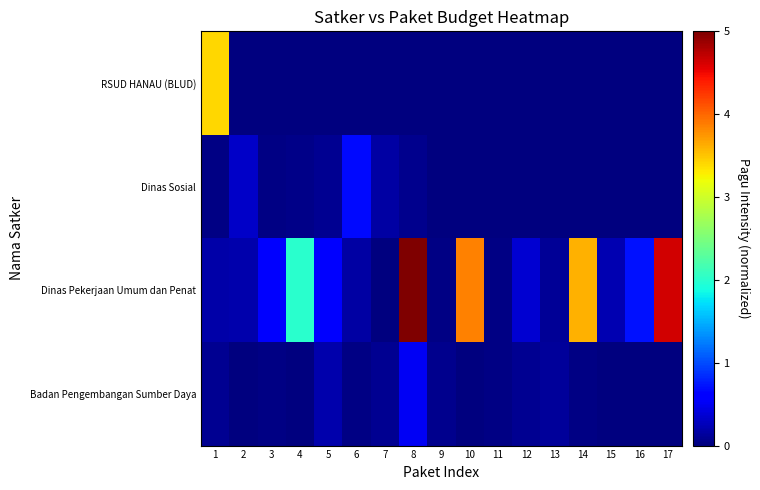

Reading left to right, list all the values displayed in this chart.

RSUD HANAU (BLUD): 1=3.4	2=0.0	3=0.0	4=0.0	5=0.0	6=0.0	7=0.0	8=0.0	9=0.0	10=0.0	11=0.0	12=0.0	13=0.0	14=0.0	15=0.0	16=0.0	17=0.0
Dinas Sosial: 1=0.0	2=0.3	3=0.0	4=0.1	5=0.1	6=0.7	7=0.2	8=0.1	9=0.0	10=0.0	11=0.0	12=0.0	13=0.0	14=0.0	15=0.0	16=0.0	17=0.0
Dinas Pekerjaan Umum dan Penat: 1=0.2	2=0.2	3=0.6	4=2.0	5=0.6	6=0.2	7=0.0	8=5.0	9=0.0	10=3.9	11=0.0	12=0.4	13=0.1	14=3.6	15=0.2	16=0.7	17=4.6
Badan Pengembangan Sumber Daya: 1=0.1	2=0.0	3=0.0	4=0.0	5=0.2	6=0.0	7=0.1	8=0.5	9=0.1	10=0.0	11=0.0	12=0.1	13=0.1	14=0.0	15=0.0	16=0.0	17=0.0